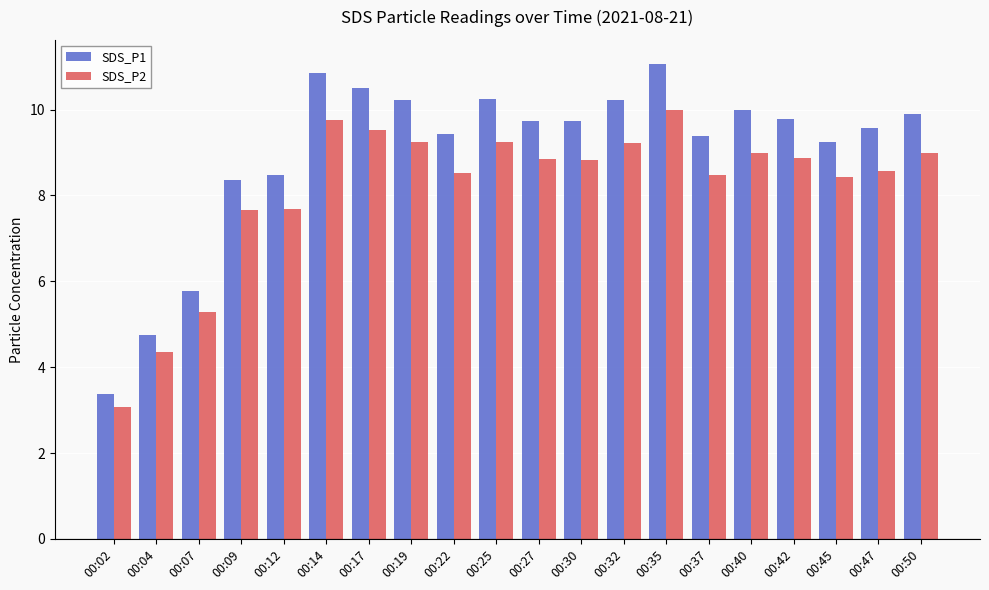

What is the total value across all series at 00:27?

18.6